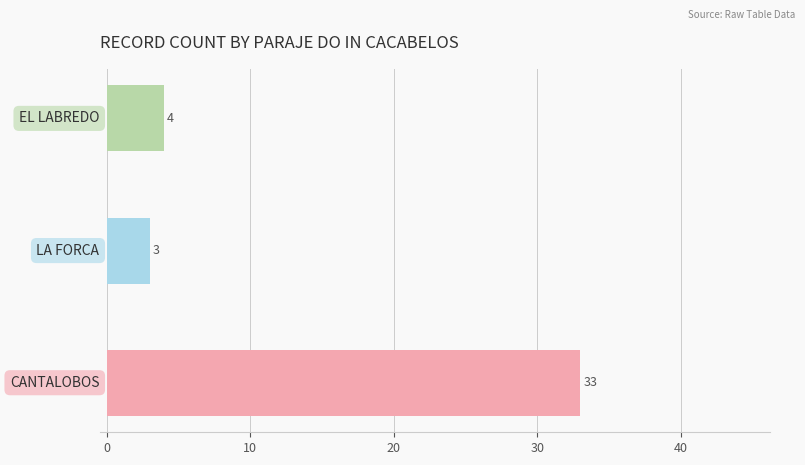

Reading bottom to top, what are all the values shown in this chart?

33	3	4